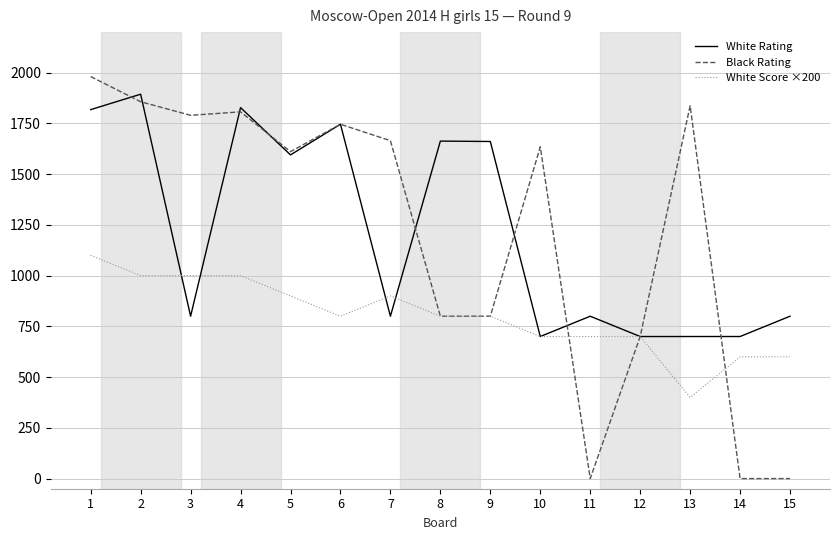

Is the value of White Rating at 13 greater than the value of White Score ×200 at 2?

No